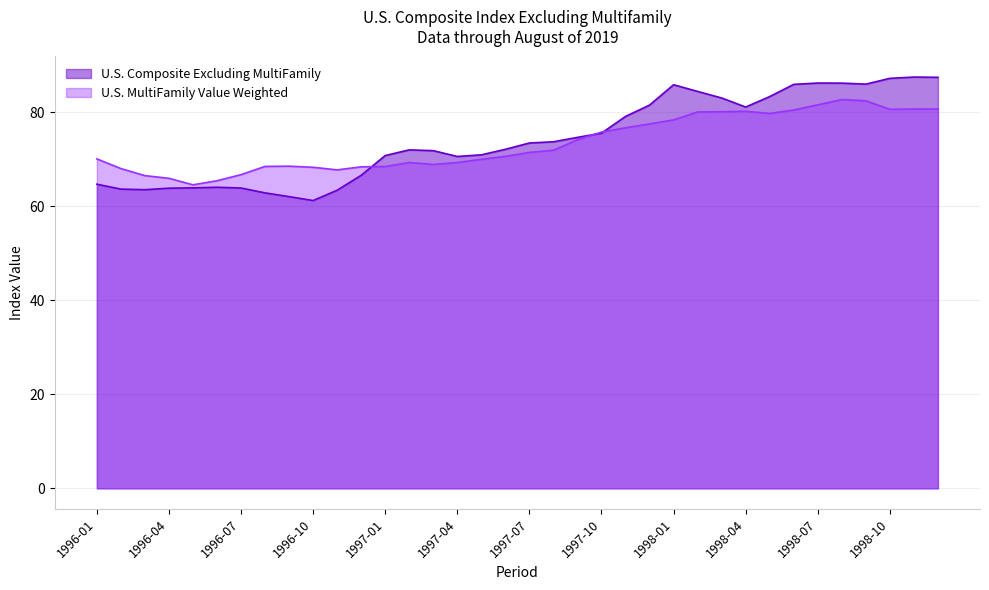

What is the label of the 32nd point from the right?

1996-05